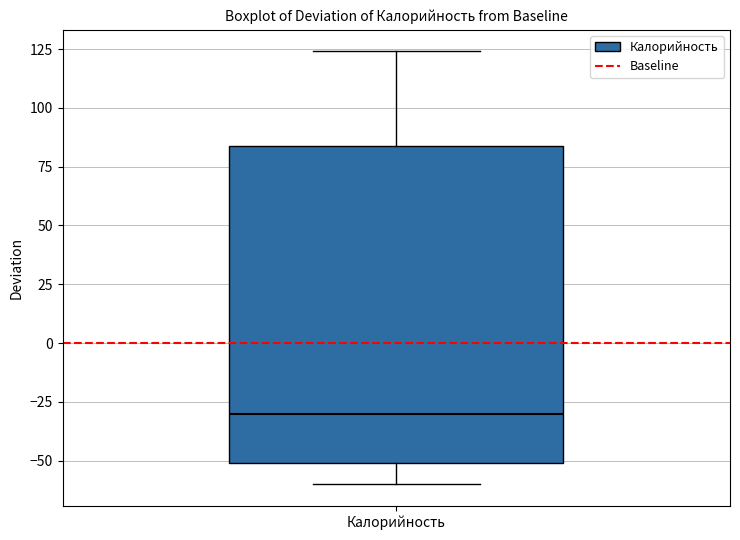

Transcribe this box plot: give where the median line is, the range the box spans, and where the two whiskers end, as read against the y-axis. The values are not printed on the chart, so give them approximately, as read against the axis.

median -30, box -50 to 85, whiskers -60 to 125